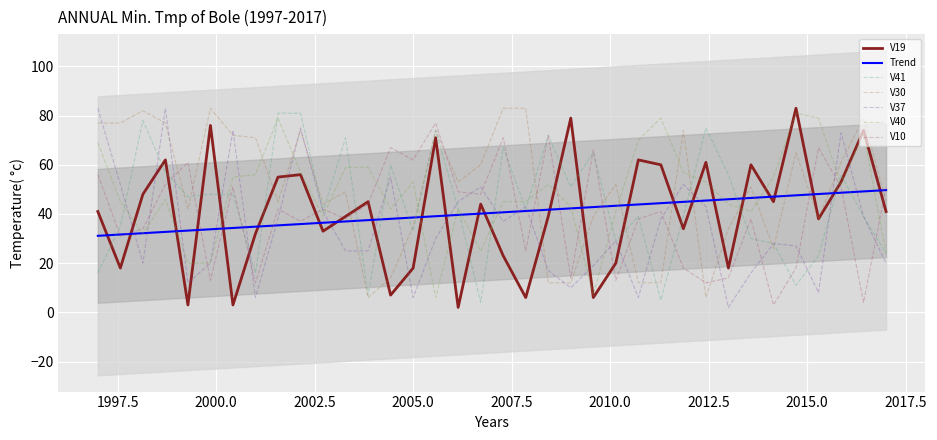

True or false: V40 has a value of 20 at 6.

True